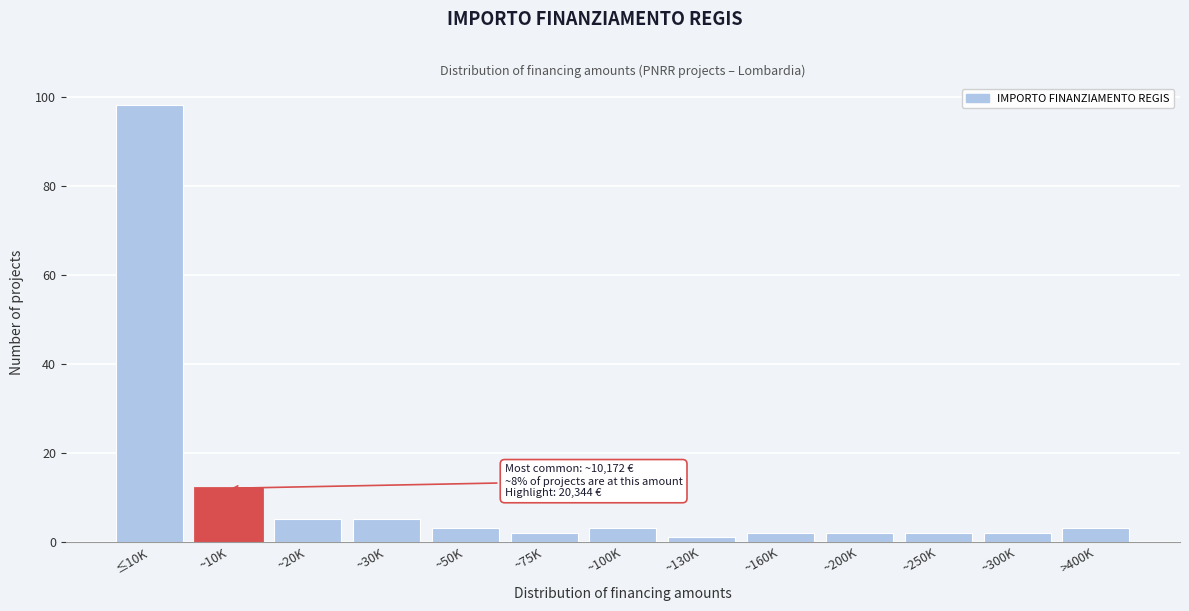

Reading left to right, extract all data points from this chart.

98	12	5	5	3	2	3	1	2	2	2	2	3